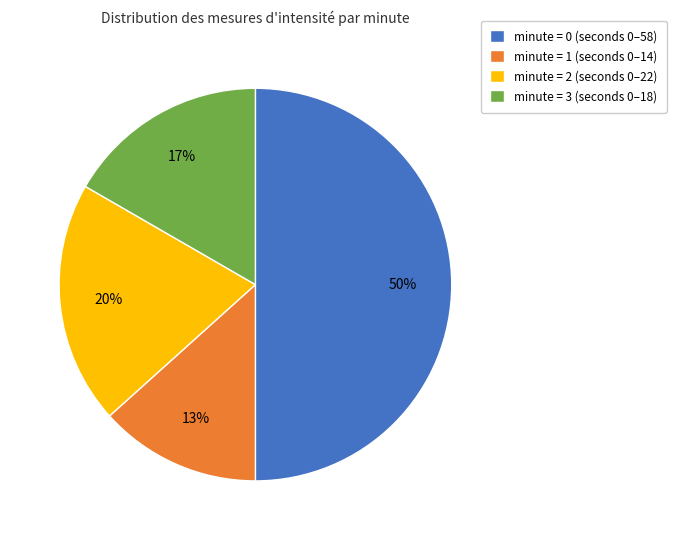

To the nearest percent, what is the average slice percentage?

25%